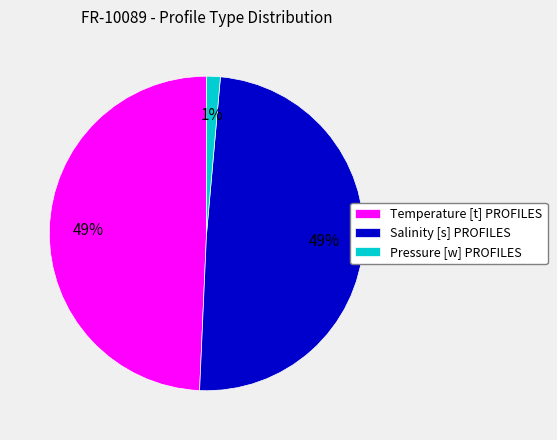

Is it true that Salinity [s] PROFILES is 49% of the pie?

True